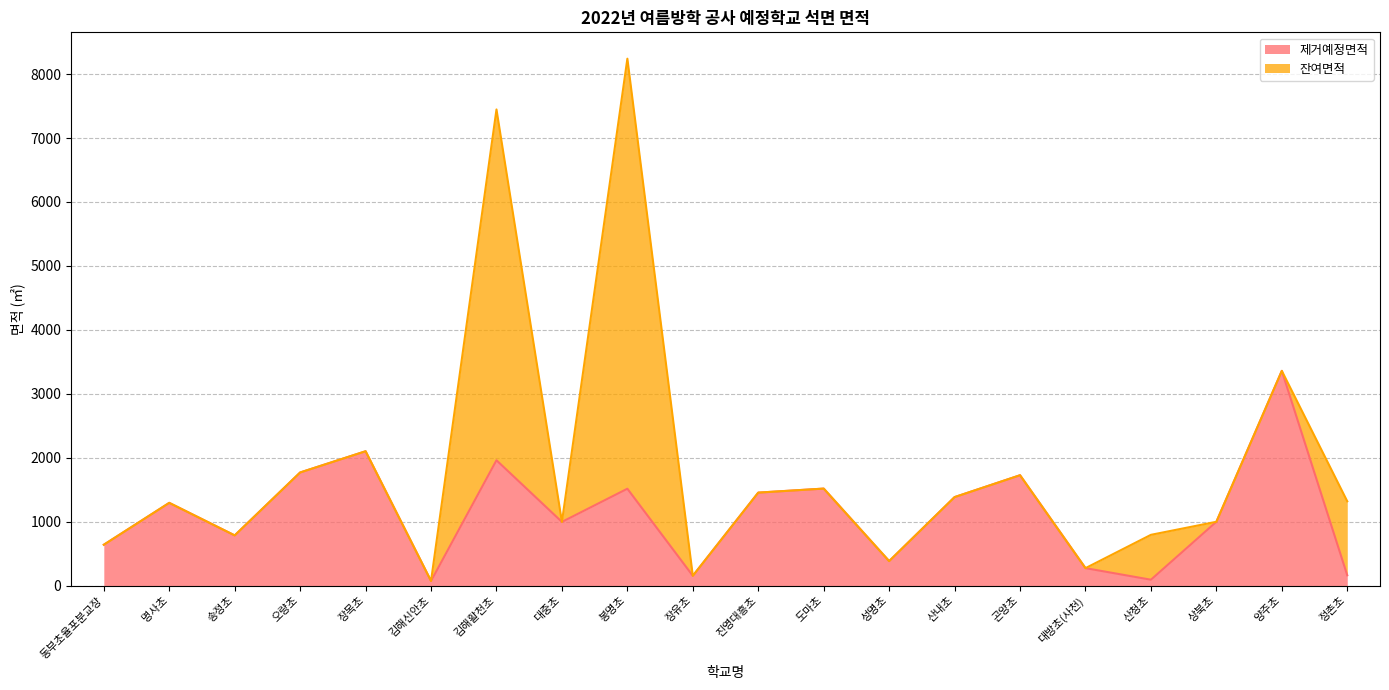

What is the ratio of the value at 장유초 to the value at 진영대흥초?

0.1